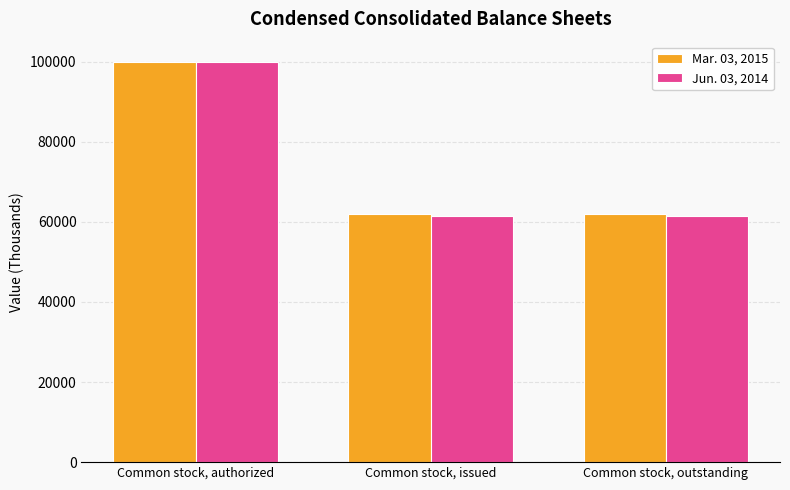

List the series in order of their overall mean, highest first.

Mar. 03, 2015, Jun. 03, 2014